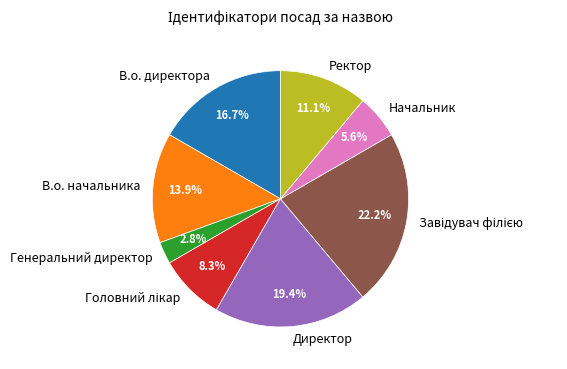

Count the number of slices in the pie.

8